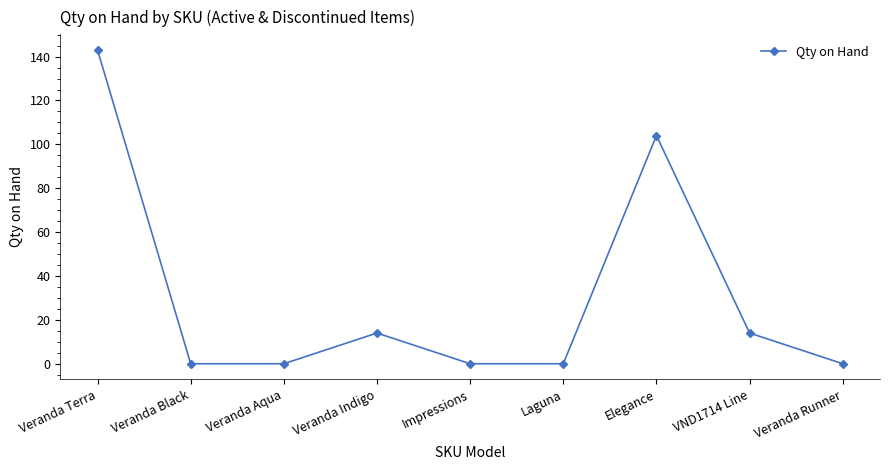

How many points are higher than both their immediate neighbors (excluding endpoints)?

2